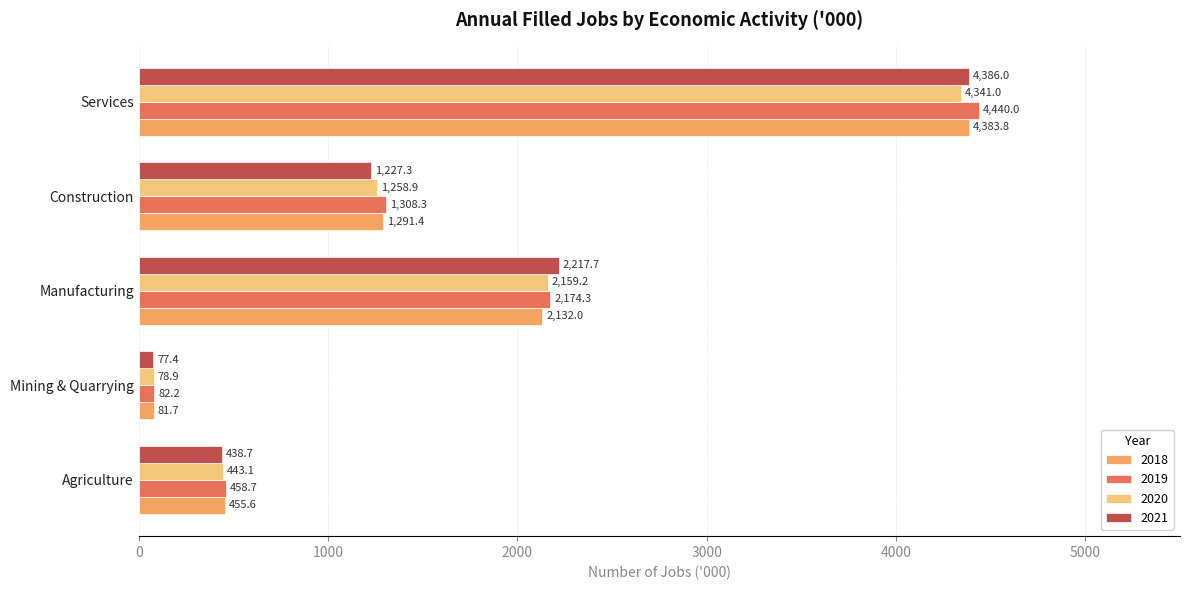

Between Manufacturing and Services, which series saw the biggest shift?

2019